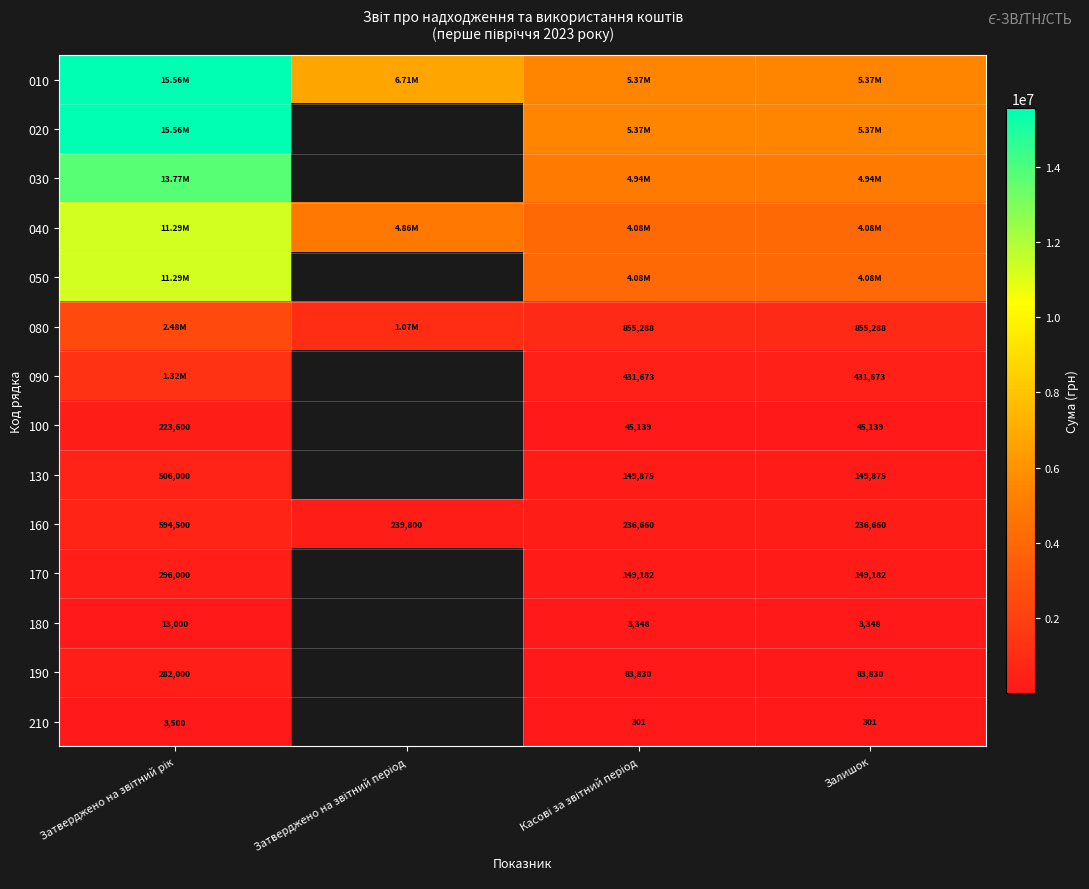

At Затверджено на звітний рік, list the series in order from largest to smallest.

010, 020, 030, 040, 050, 080, 090, 160, 130, 170, 190, 100, 180, 210